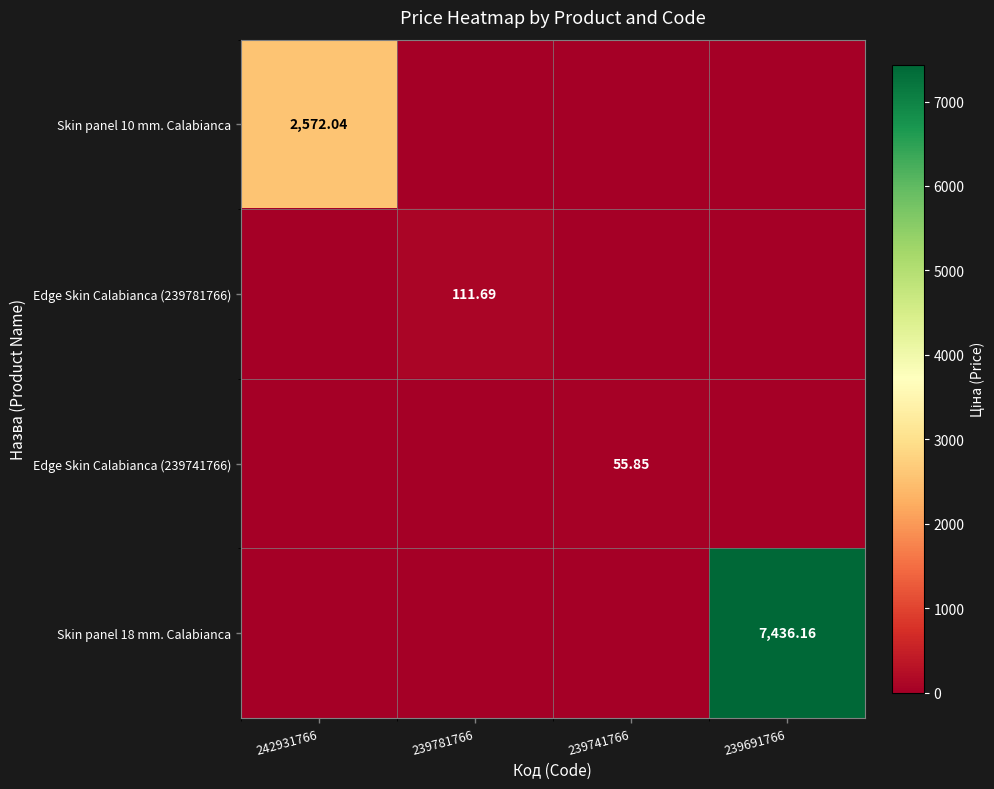

At which label is Skin panel 18 mm. Calabianca closest to 3718?

242931766